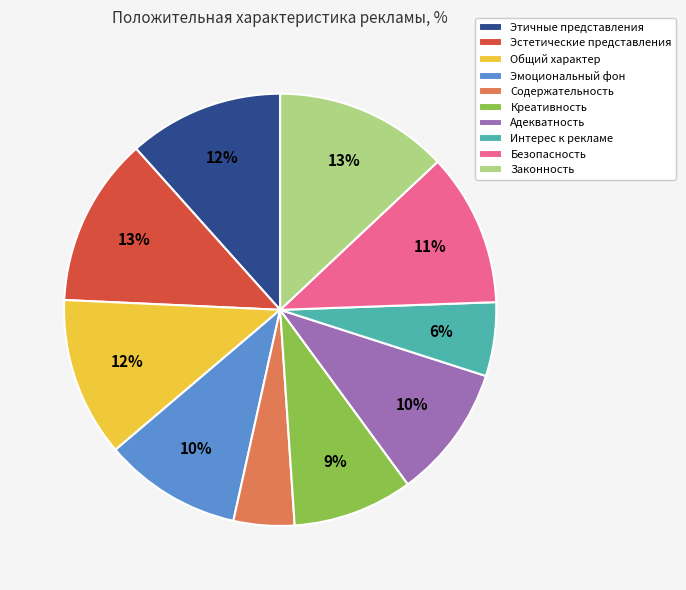

To the nearest percent, what percentage of the pie is Общий характер?

12%